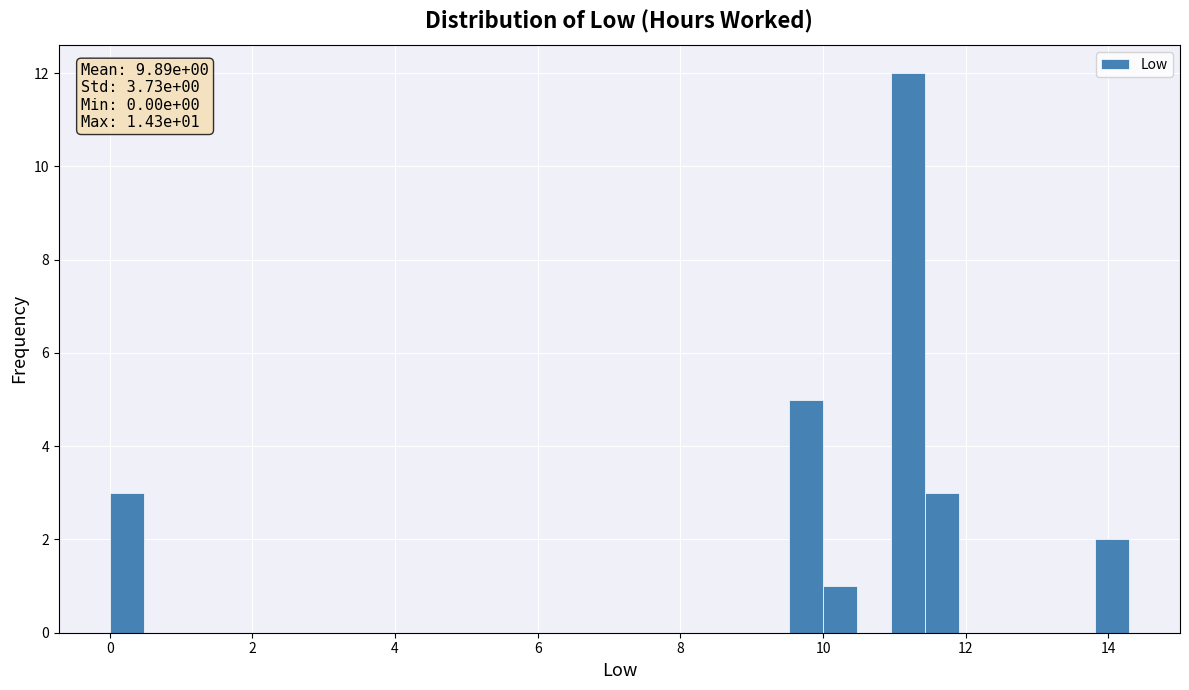

Read against the x-axis, roughly where is the centre of the tallest bar?

11.2